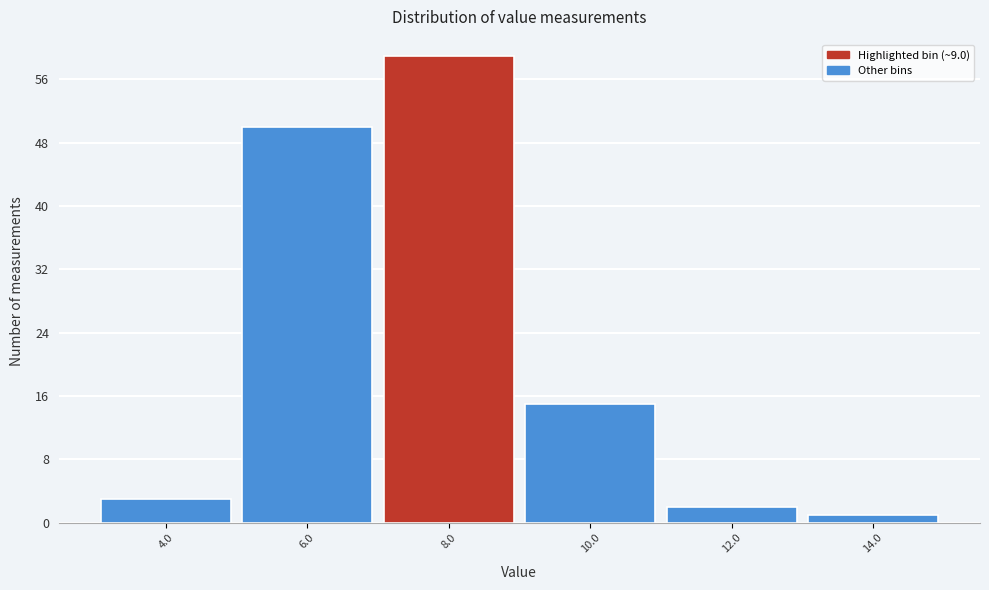

Reading left to right, transcribe all the data shown in this chart.

4.0=3	6.0=50	8.0=59	10.0=15	12.0=2	14.0=1